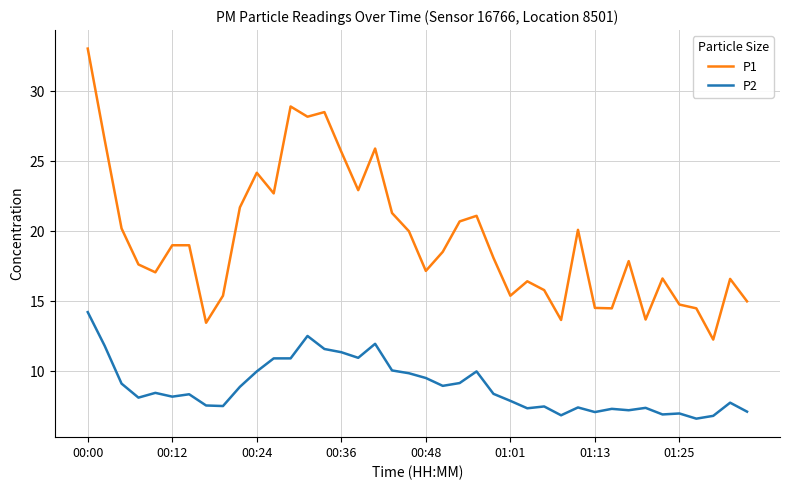

Which series has the largest range (max minus min)?

P1